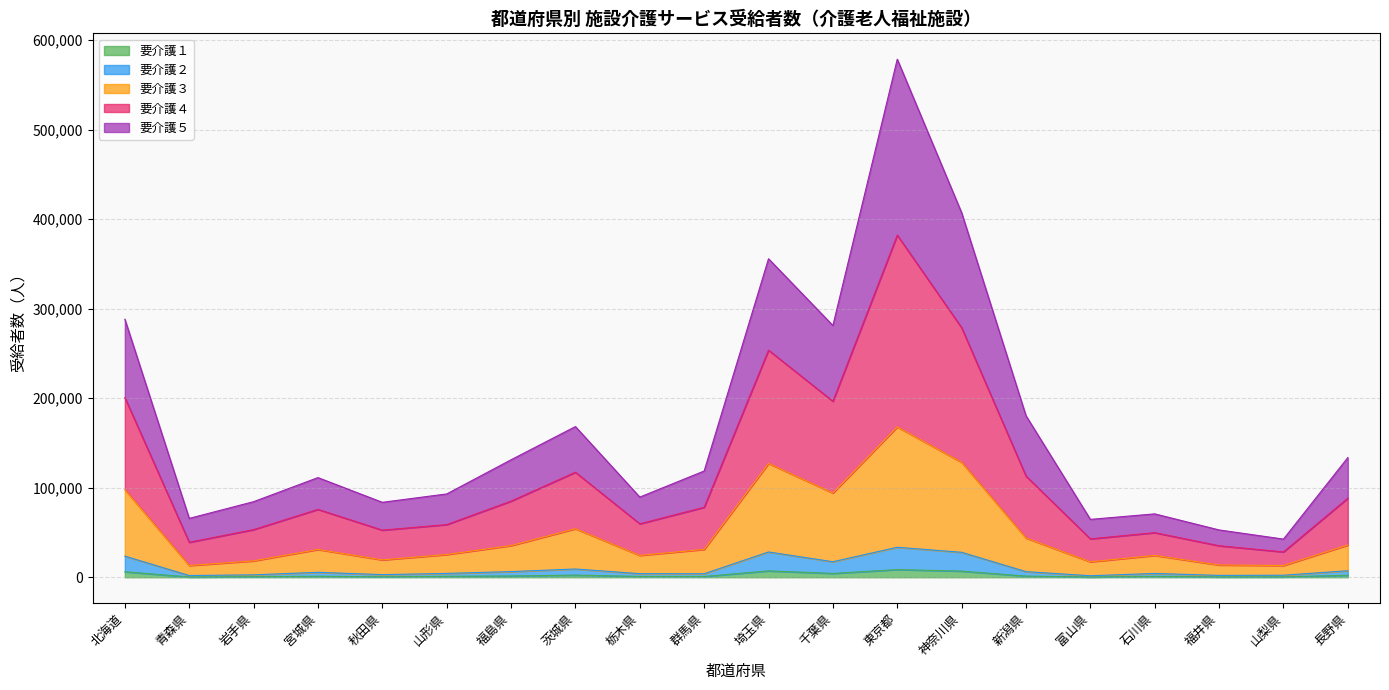

How many interior local peaks does the 要介護２ series have?

5